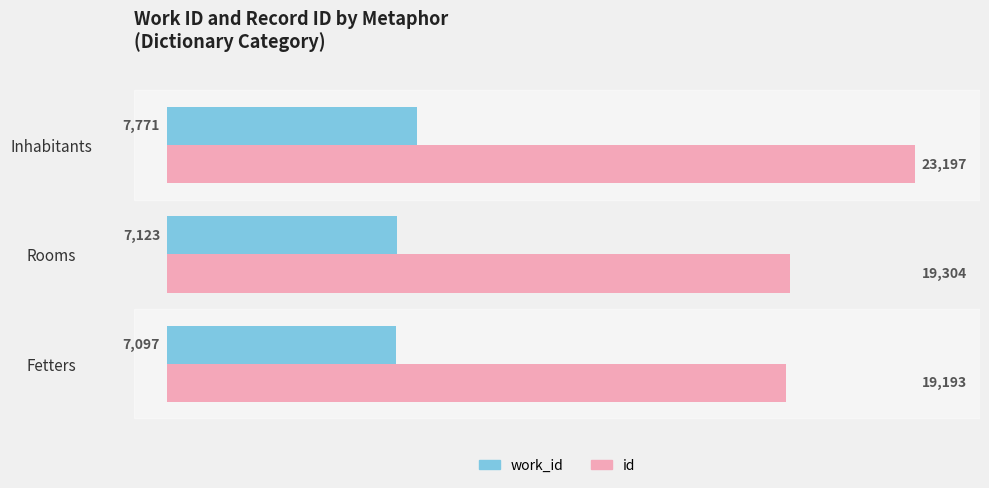

What is the sum of the work_id values at Fetters and Inhabitants?

14868